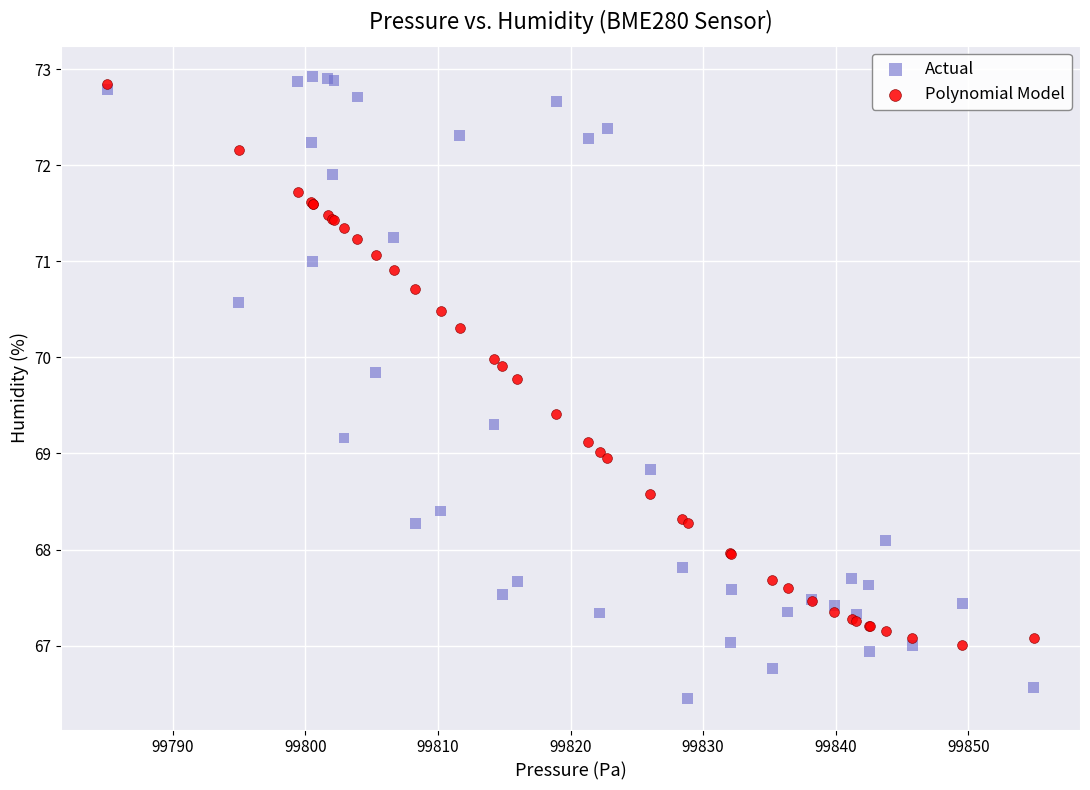

Which series contains the lowest Y value?

Actual